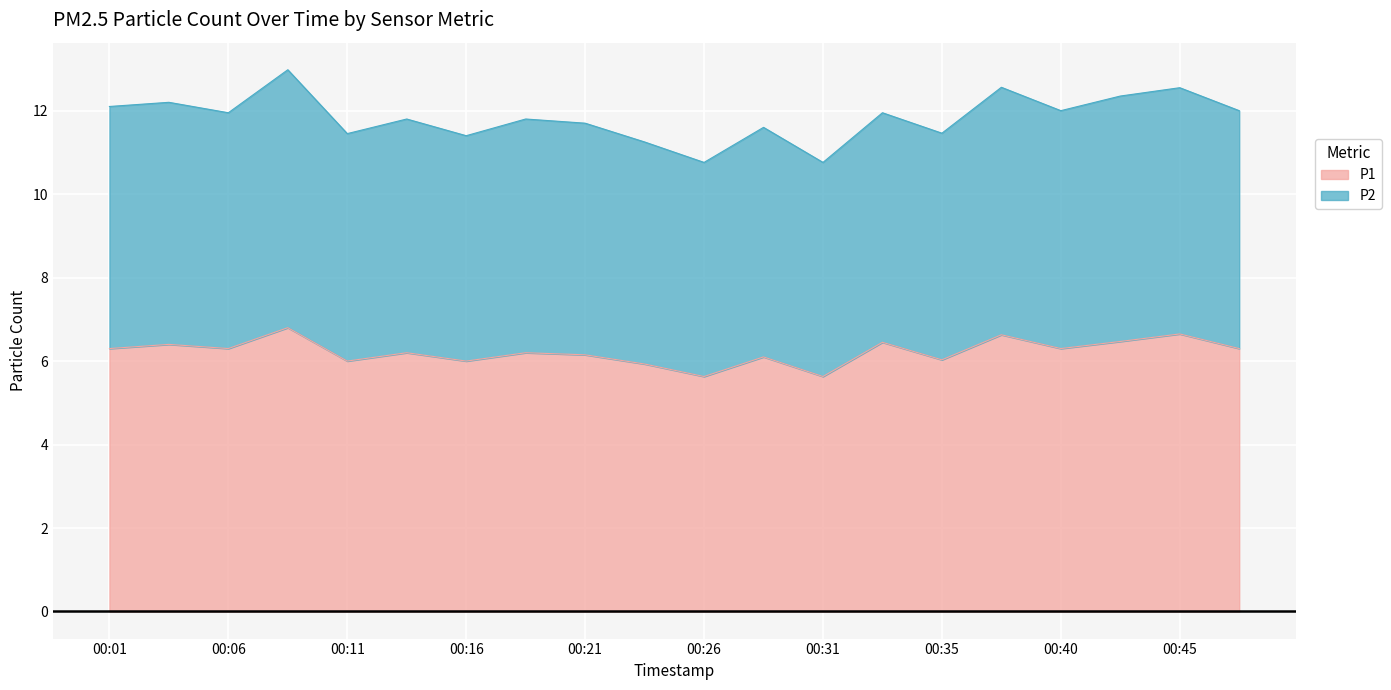

What is the highest value of the P1 series?

6.8